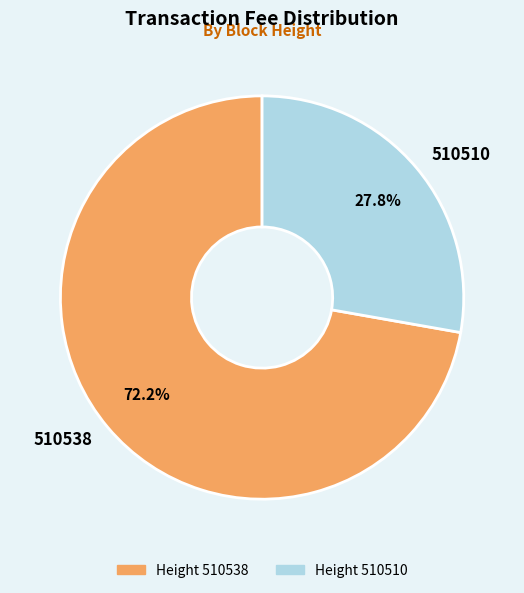

Which category has the smallest portion of the pie?

510510